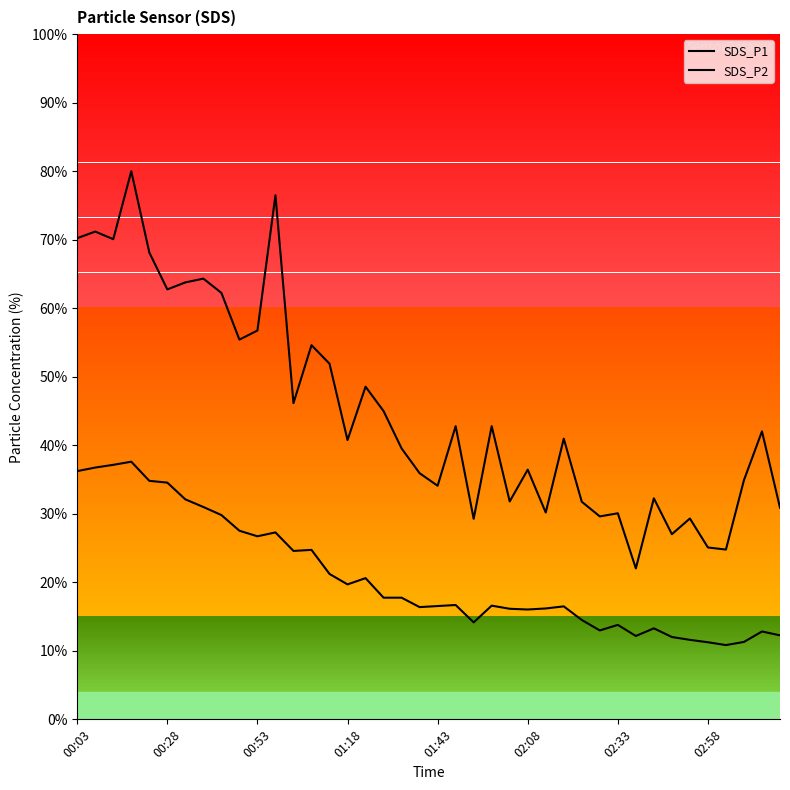

Reading right to left, list all the values displayed in this chart.

SDS_P1: 30.9	42.0	34.9	24.8	25.1	29.3	27.0	32.3	22.0	30.1	29.6	31.8	41.0	30.2	36.4	31.8	42.8	29.3	42.8	34.1	35.9	39.5	45.0	48.5	40.8	51.9	54.6	46.2	76.5	56.7	55.4	62.2	64.3	63.8	62.7	68.1	80.0	70.1	71.2	70.2
SDS_P2: 12.3	12.8	11.3	10.8	11.3	11.6	12.0	13.3	12.2	13.8	13.0	14.5	16.5	16.2	16.0	16.1	16.6	14.2	16.7	16.5	16.4	17.8	17.8	20.6	19.7	21.2	24.7	24.6	27.3	26.7	27.5	29.8	31.0	32.1	34.5	34.8	37.6	37.1	36.7	36.2